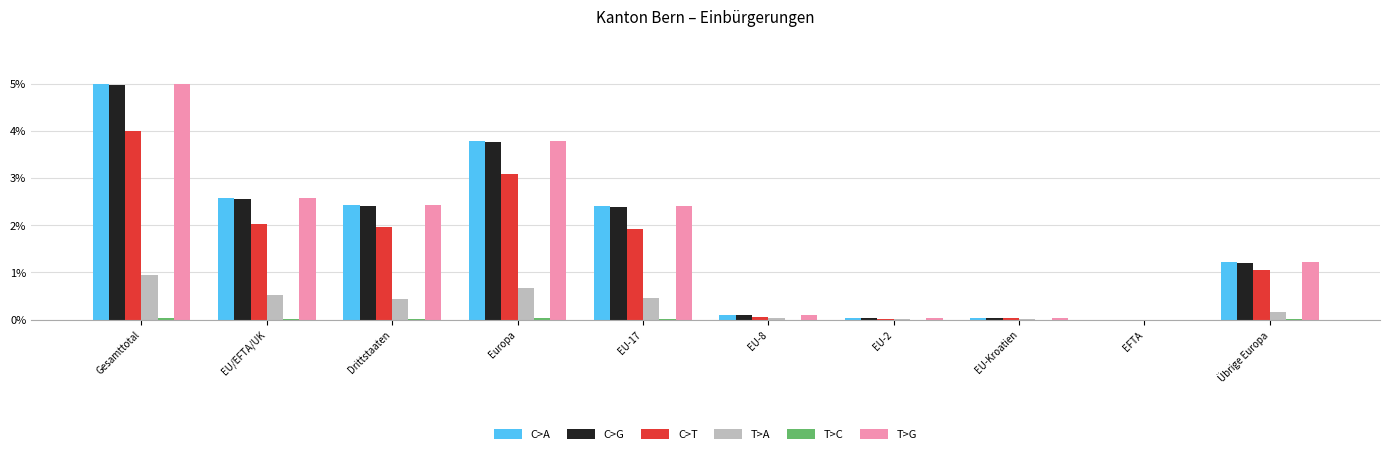

Which label corresponds to the largest value in the chart?

Gesamttotal